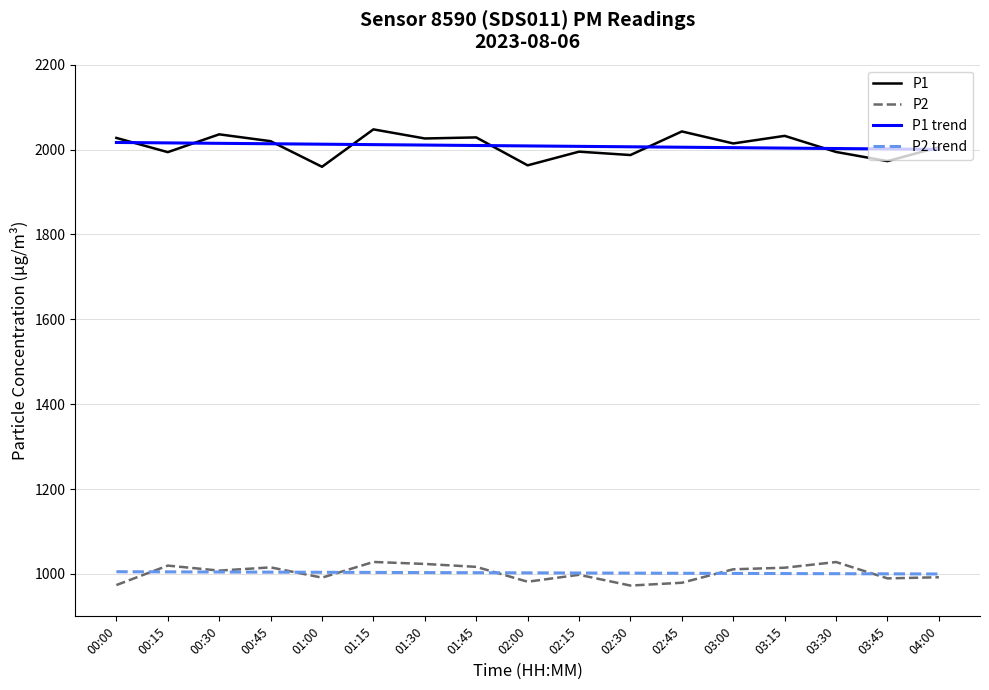

What is the difference between the second highest and minimum values in the P1 trend series?

15.3